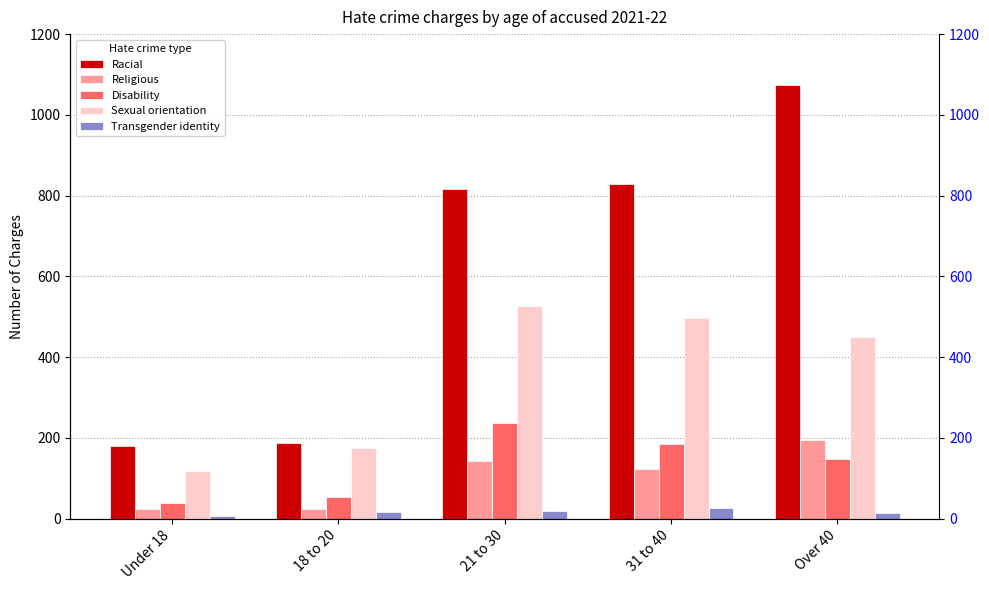

List the series in order of their peak value, lowest first.

Transgender identity, Religious, Disability, Sexual orientation, Racial